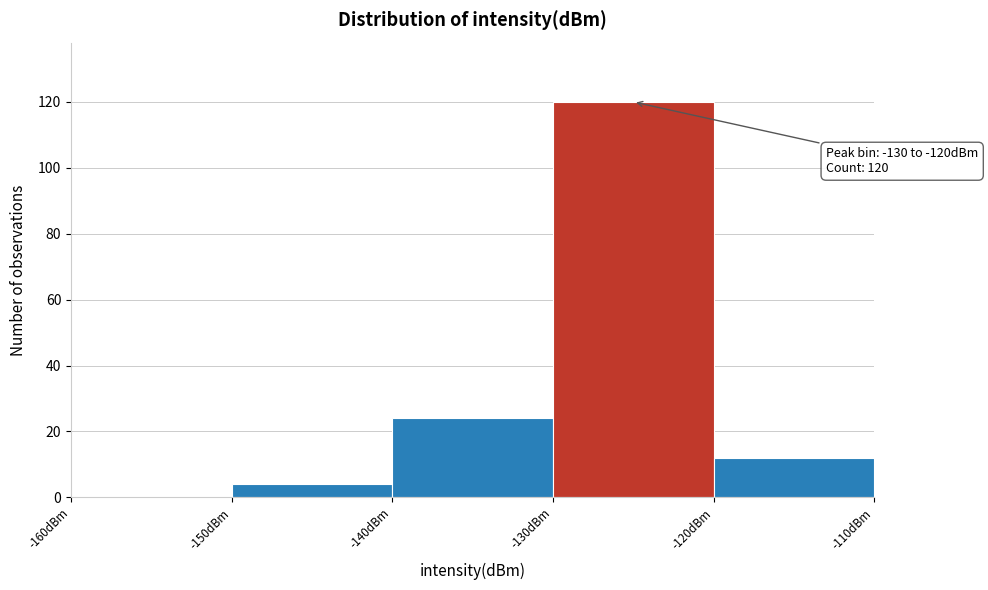

Over which range of the x-axis is the bar tallest?

-130 to -120